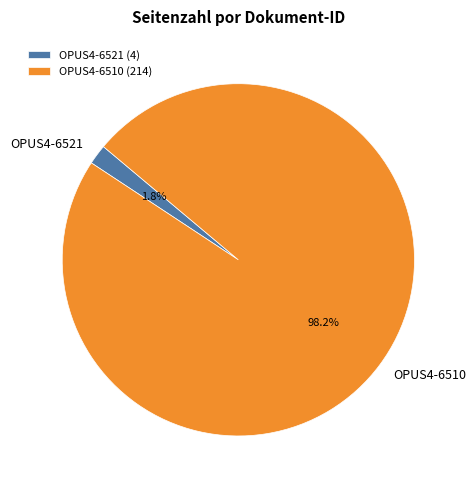

Which has a higher value, OPUS4-6521 (4) or OPUS4-6510 (214)?

OPUS4-6510 (214)